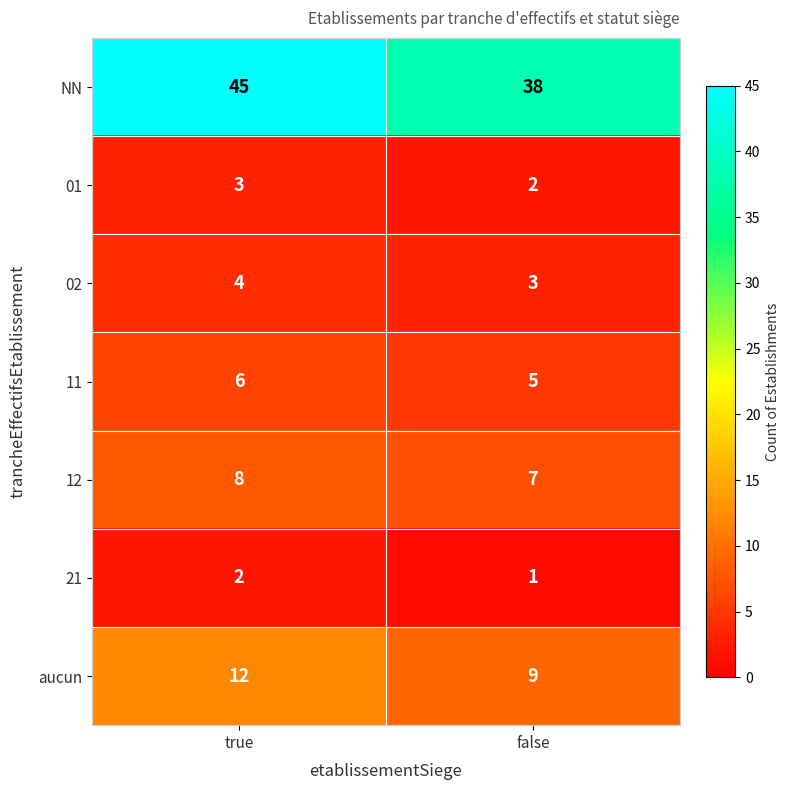

At which label does aucun reach its minimum?

false